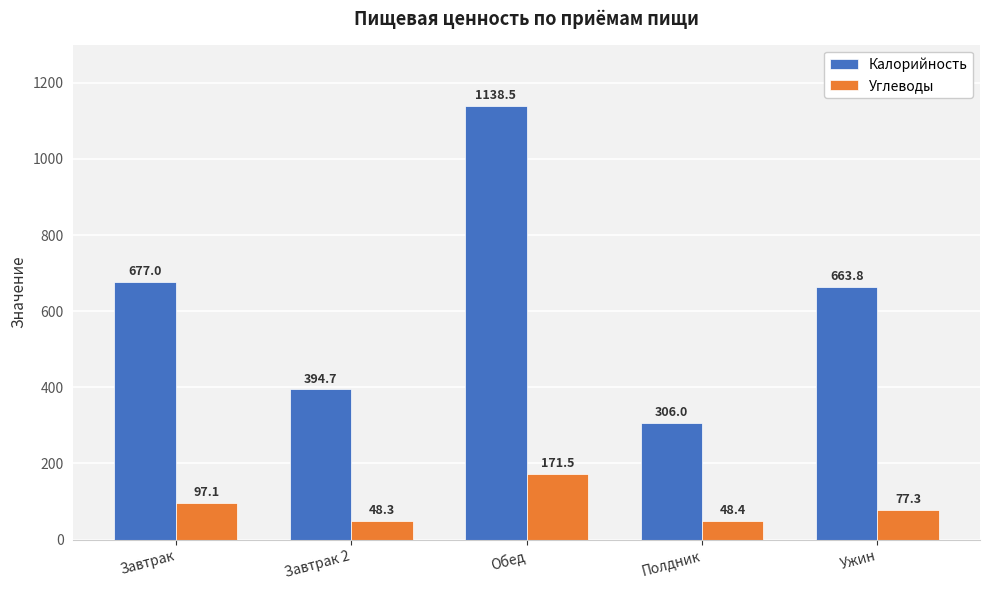

List the series in order of their peak value, highest first.

Калорийность, Углеводы